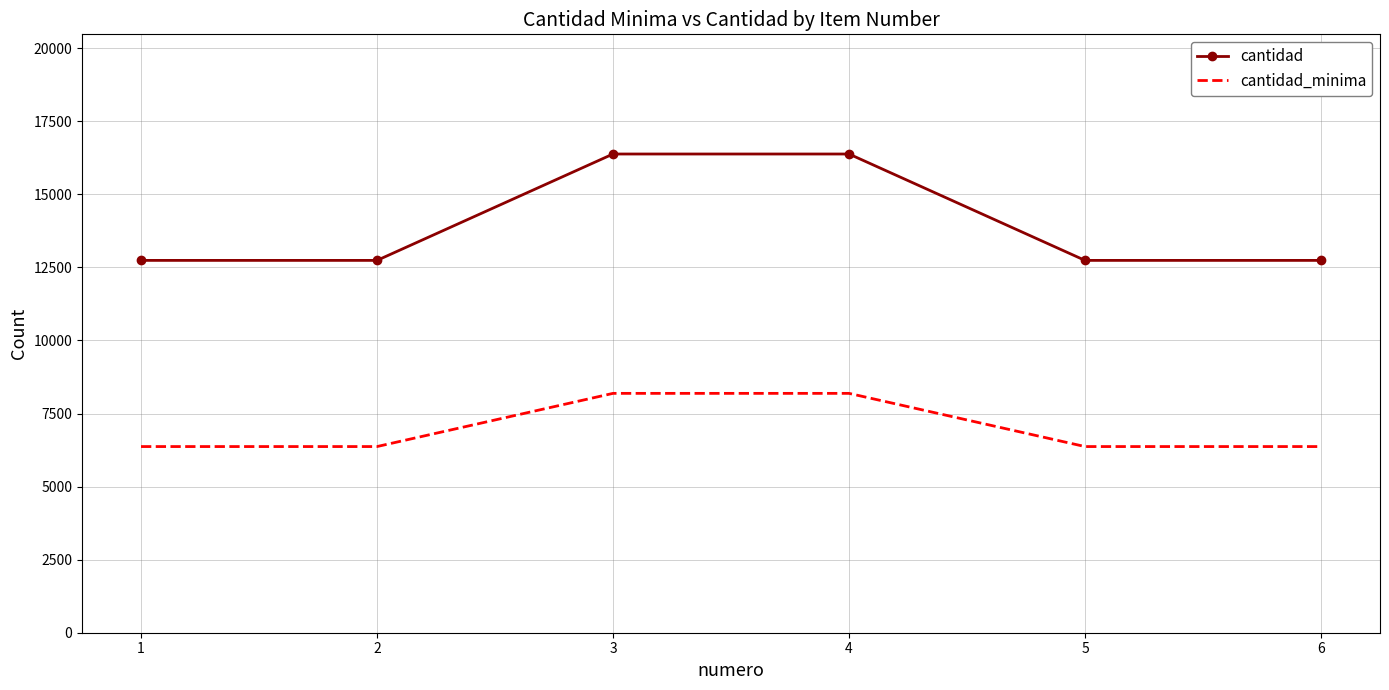

The value of cantidad at 2 is 12740. True or false?

True